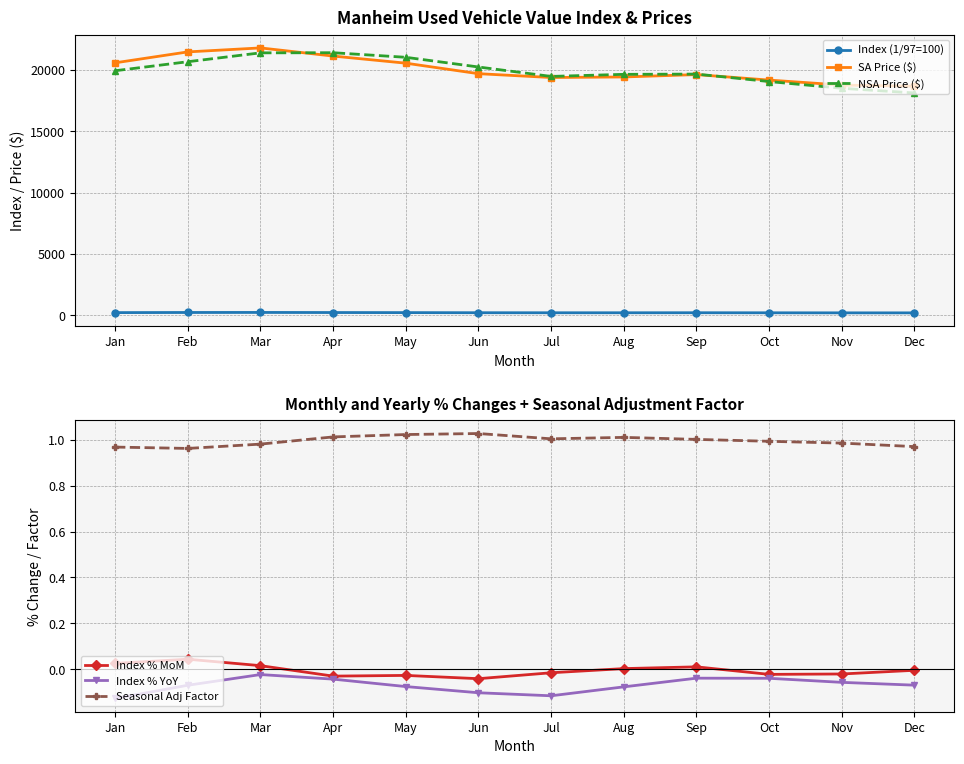

At how many categories does at least one series exceed 19052?

10